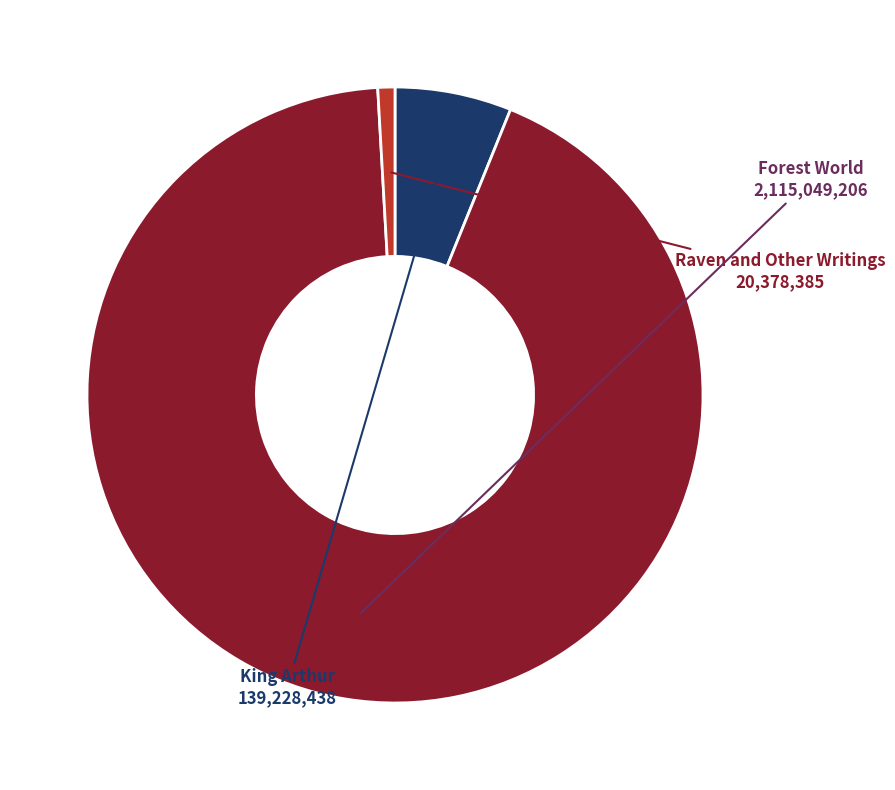

True or false: King Arthur accounts for 1% of the total.

False